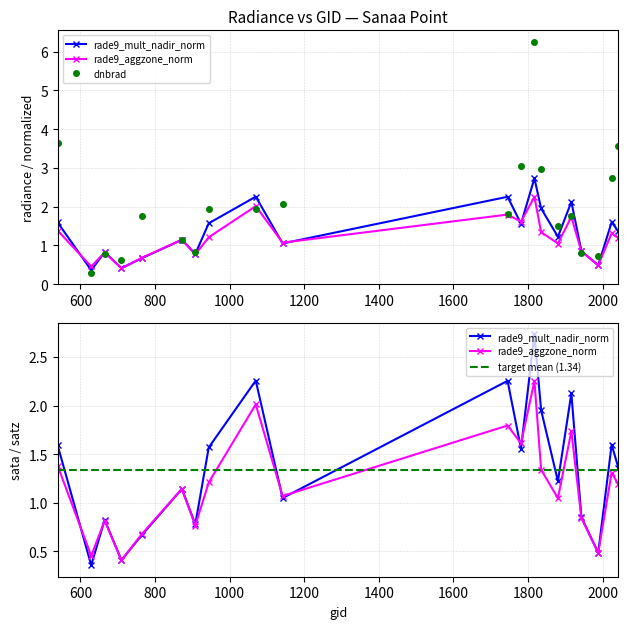

Is the value of rade9_mult_nadir_norm at 1916 greater than the value of rade9_aggzone_norm at 1880?

Yes